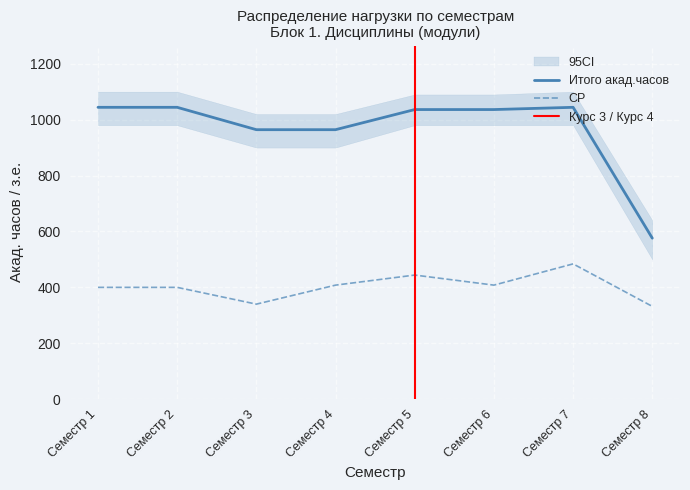

What is the value of the Итого акад.часов point at the 7th from the left?

1044